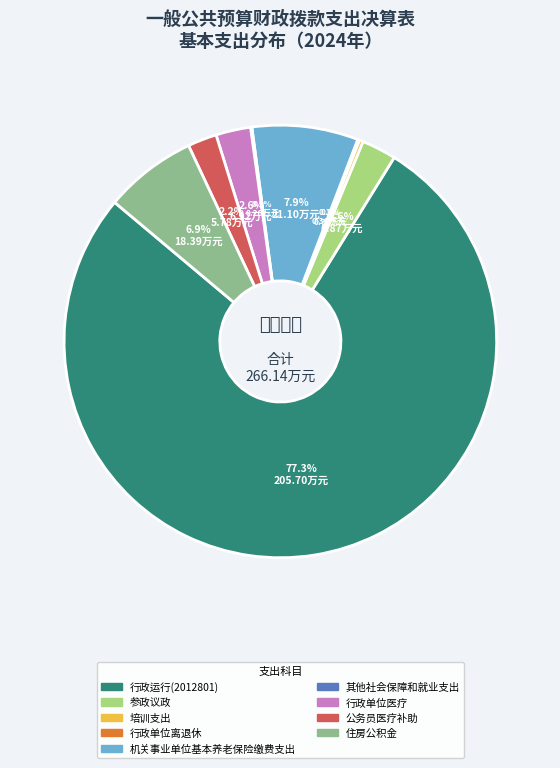

To the nearest percent, what is the average slice percentage?

11%